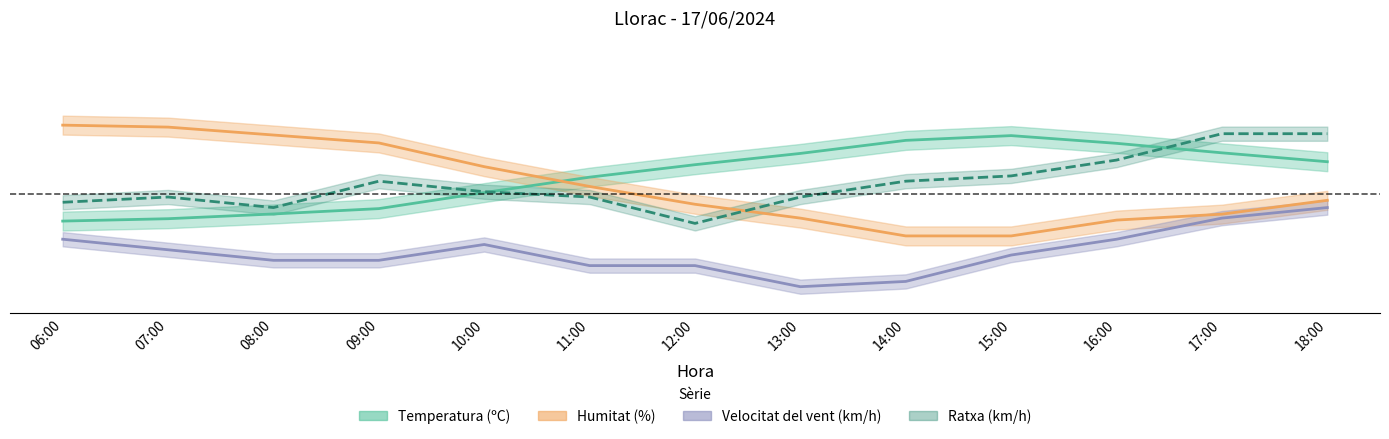

Count the number of categories in the chart.

13